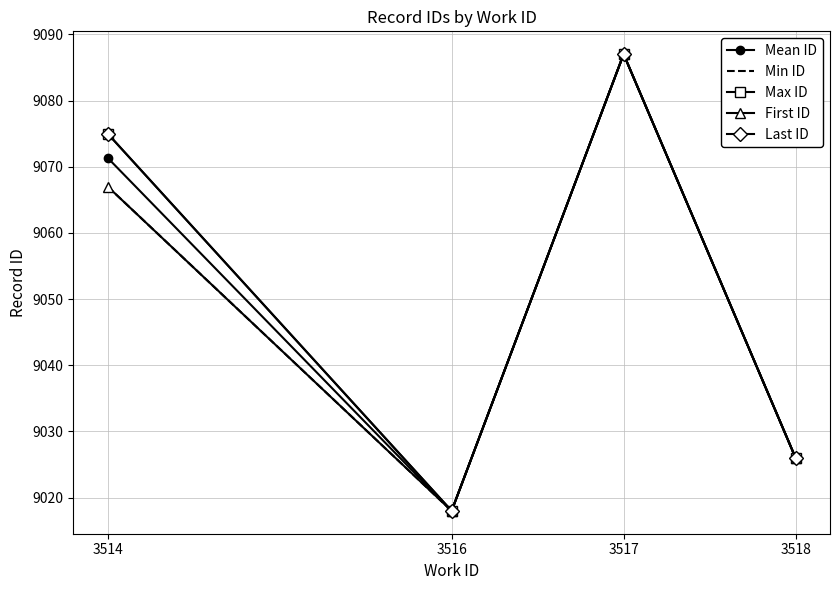

What is the difference between the Min ID values at 3518 and 3514?

41.0